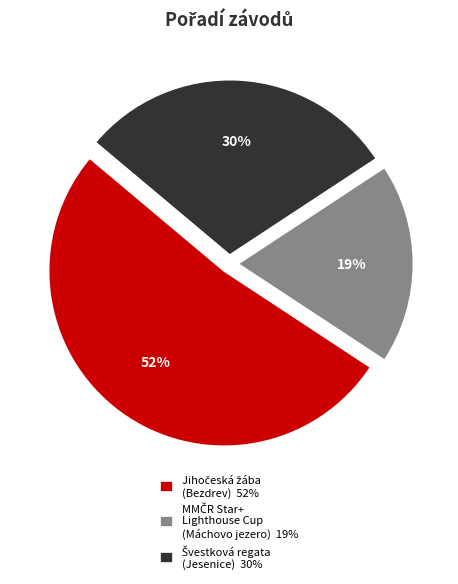

To the nearest percent, what is the difference between the largest and smallest slice percentages?

33%